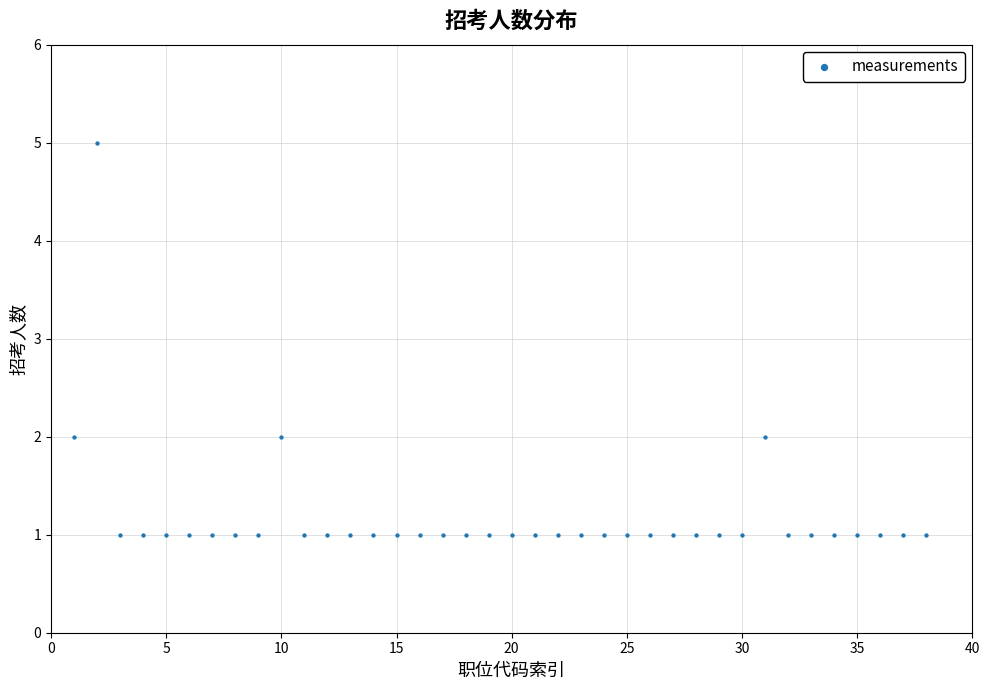

What is the range of Y values (max minus min)?

4